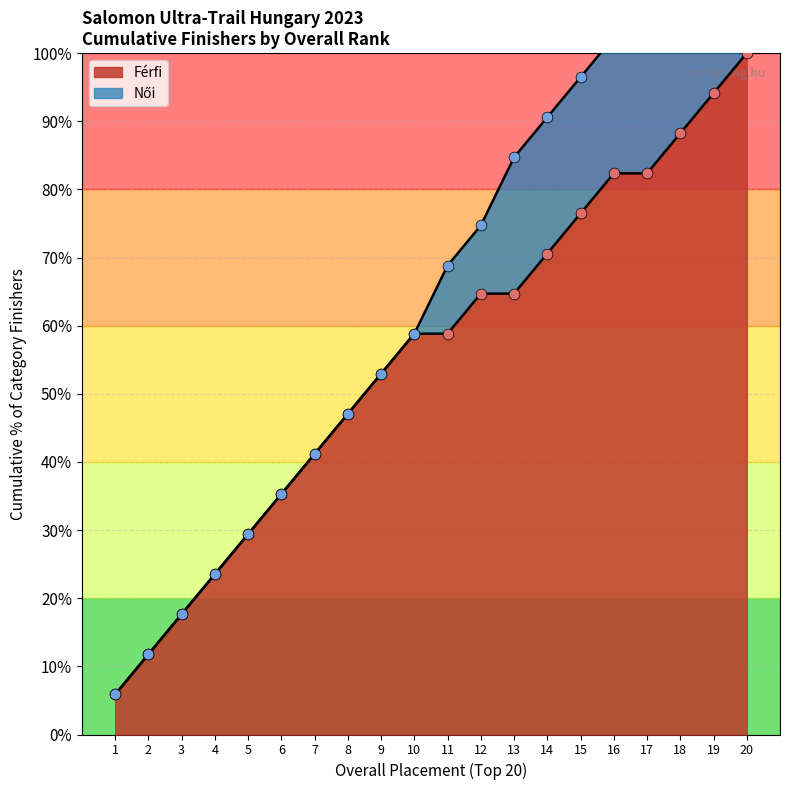

Which series has the largest Y range (max minus min)?

Férfi